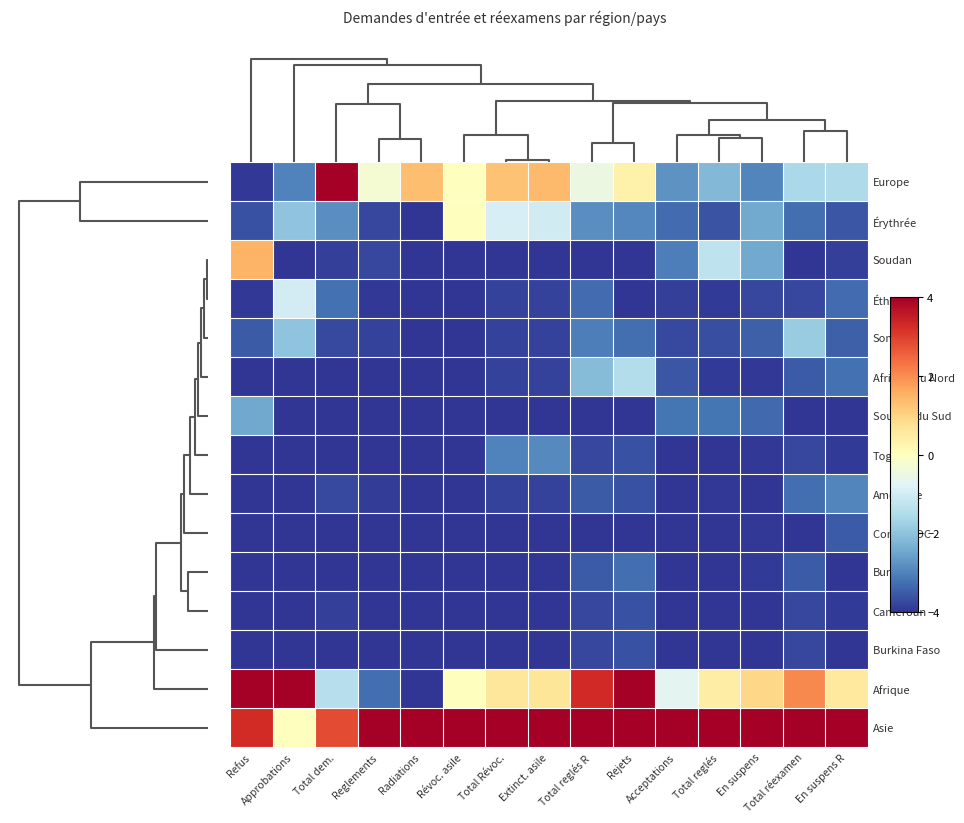

How many distinct data groups are displayed?

15